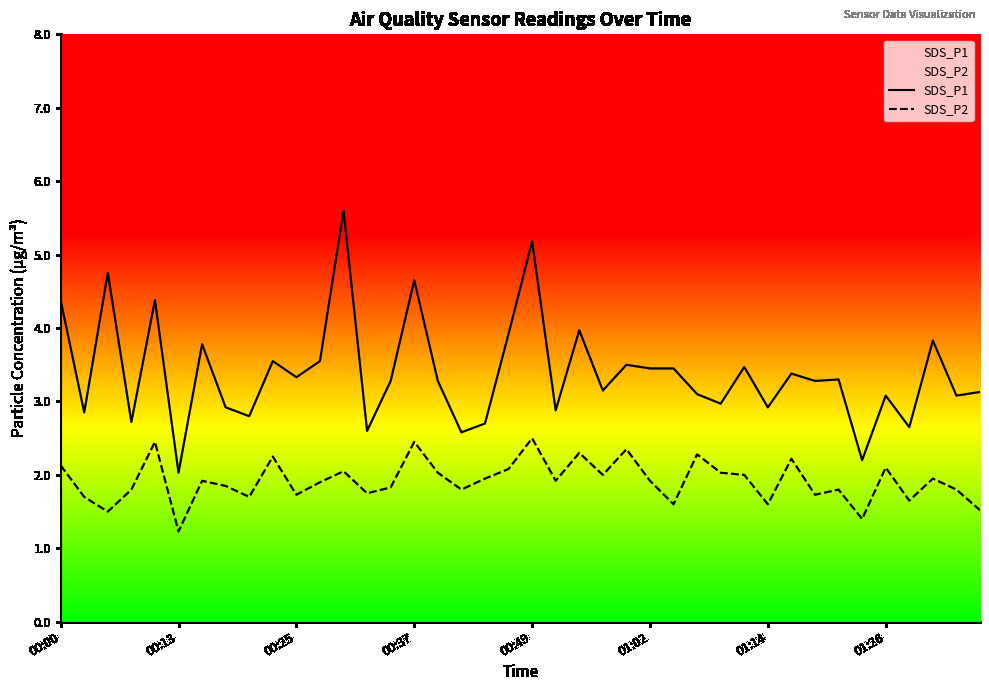

How many series are shown in this chart?

2